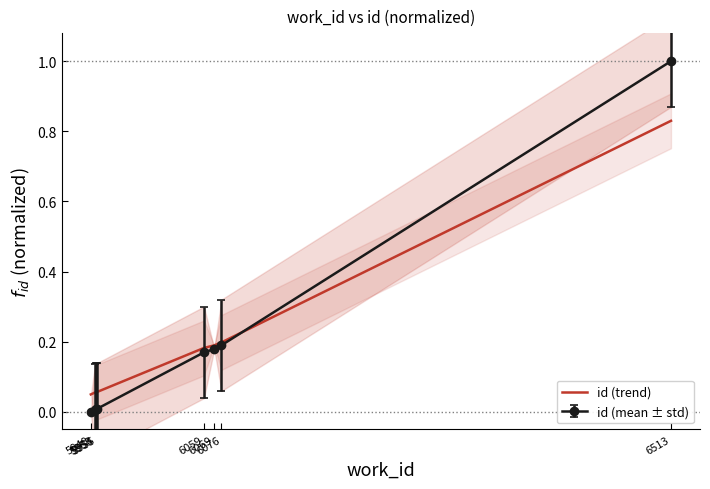

What is the sum of the values at 6076 and 5955?

0.3